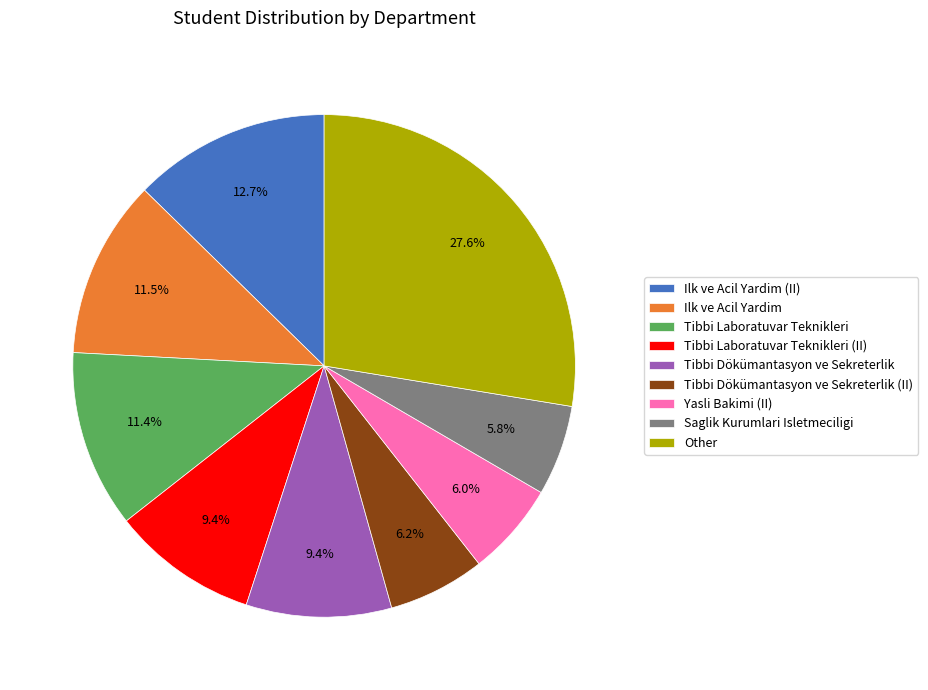

How many slices are in this pie chart?

9